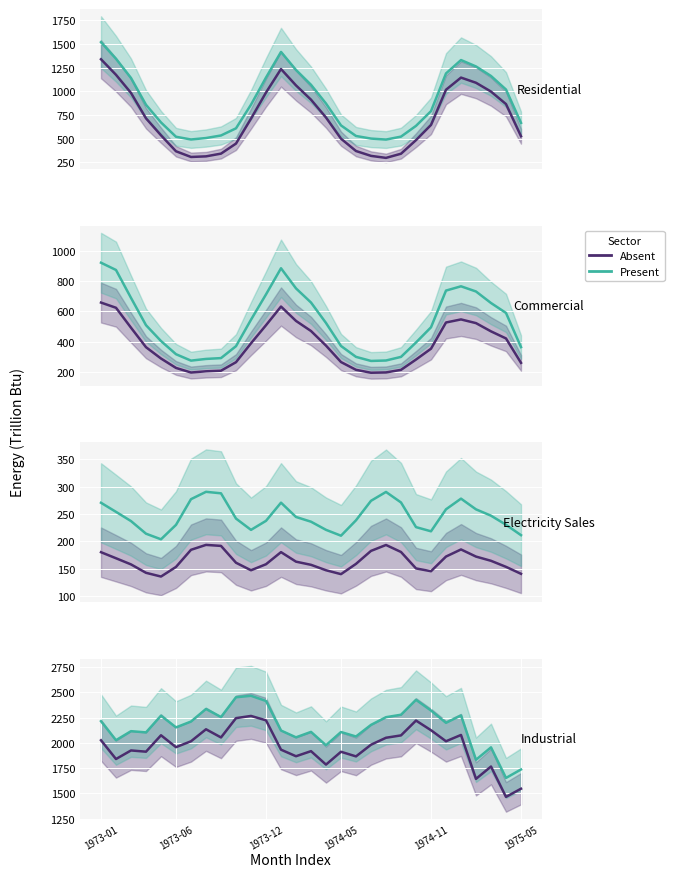

In Absent, how many points are lower than both neighbors (excluding endpoints)?

10